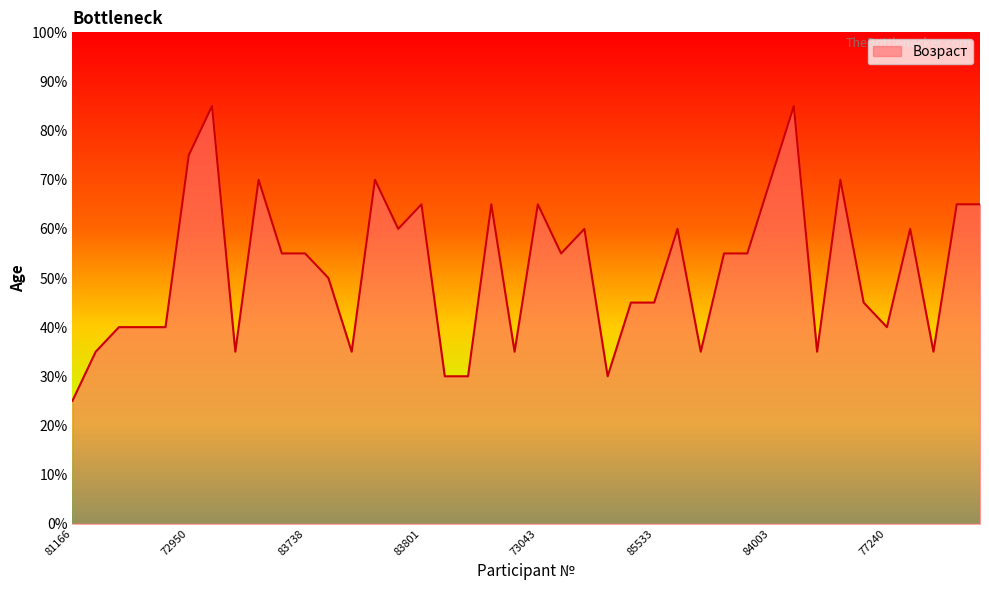

What is the difference between the maximum and minimum values?

60.0